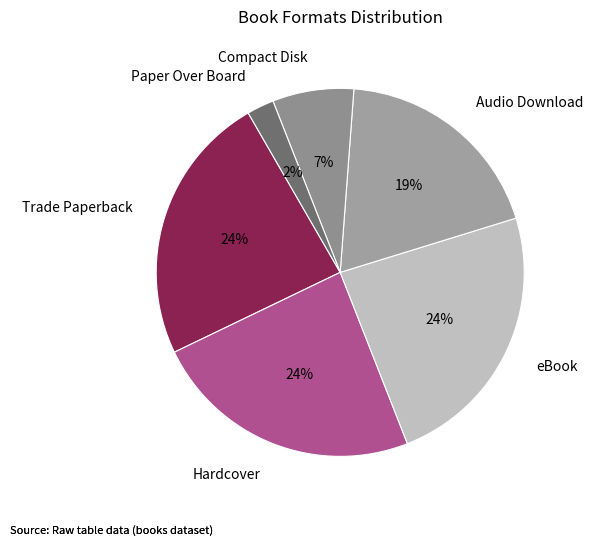

The Hardcover slice represents 24% of the pie. True or false?

True